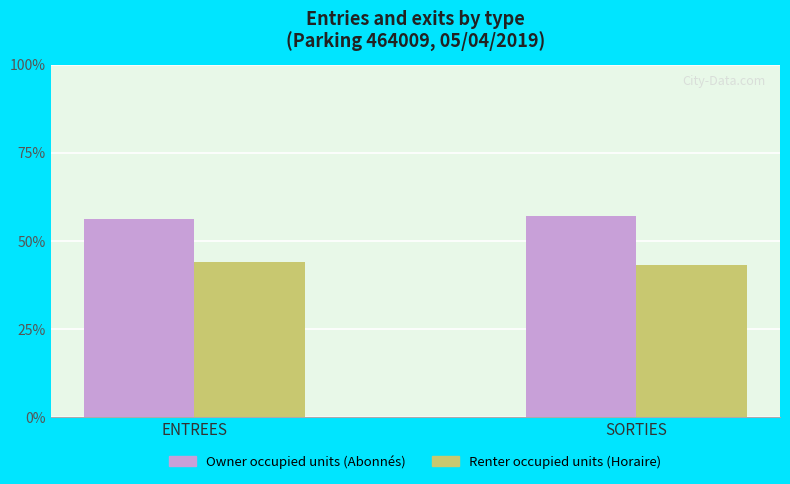

What is the label of the 1st bar from the left?

ENTREES